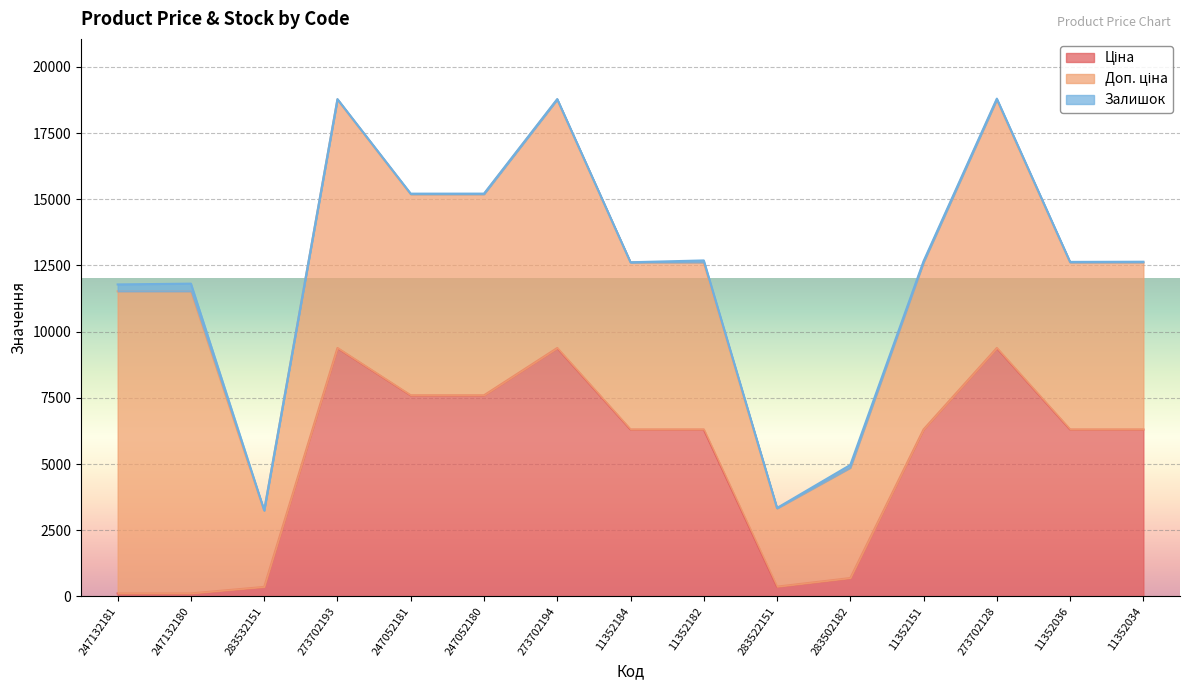

Reading left to right, extract all data points from this chart.

Ціна: 247132181=114.1	247132180=114.1	283532151=359.9	273702193=9384.0	247052181=7596.5	247052180=7596.5	273702194=9384.0	11352184=6308.8	11352182=6308.8	283522151=369.5	283502182=694.3	11352151=6308.8	273702128=9384.0	11352036=6308.8	11352034=6308.8
Доп. ціна: 247132181=11410.0	247132180=11410.0	283532151=2878.8	273702193=9384.0	247052181=7596.5	247052180=7596.5	273702194=9384.0	11352184=6308.8	11352182=6308.8	283522151=2955.8	283502182=4165.6	11352151=6308.8	273702128=9384.0	11352036=6308.8	11352034=6308.8
Залишок: 247132181=260.0	247132180=290.0	283532151=15.0	273702193=17.0	247052181=20.0	247052180=21.0	273702194=18.0	11352184=4.0	11352182=73.0	283522151=15.0	283502182=106.0	11352151=47.0	273702128=34.0	11352036=17.0	11352034=24.0